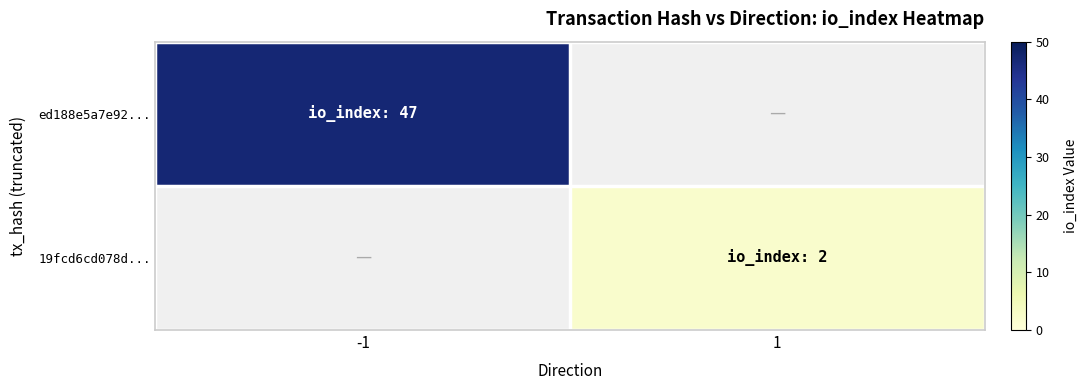

At which category does the chart reach its minimum across all series?

1